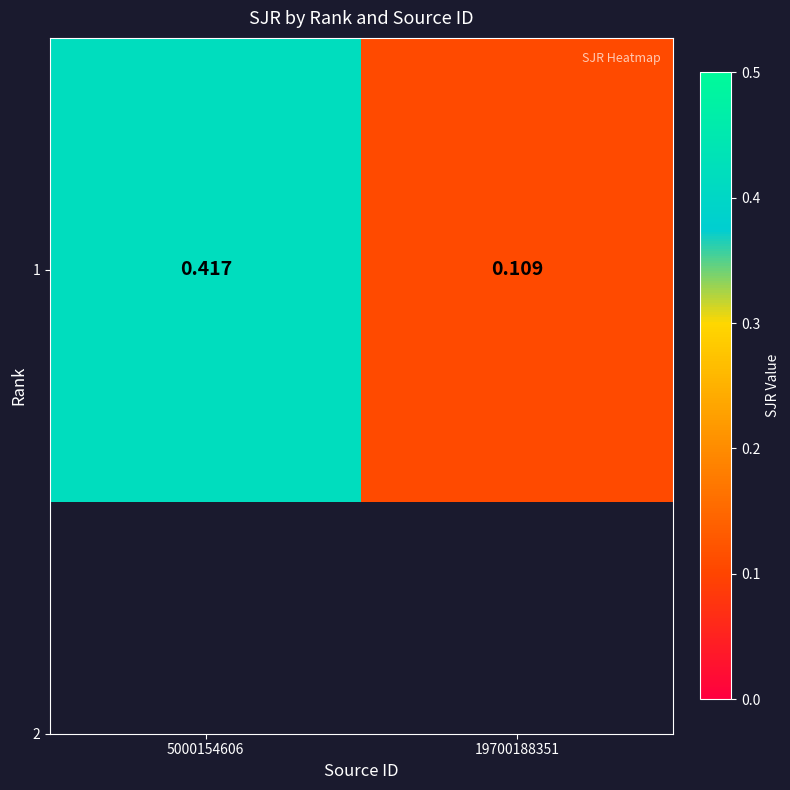

Reading right to left, list all the values displayed in this chart.

19700188351=0.1	5000154606=0.4